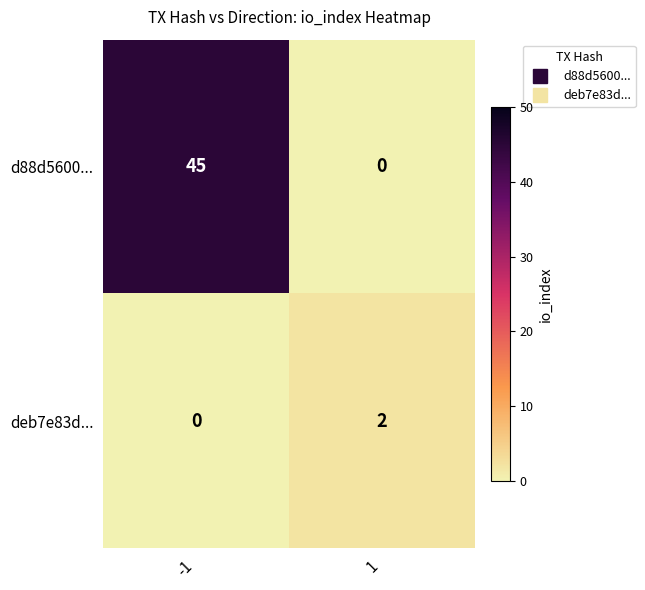

True or false: deb7e83d... has a value of 0 at -1.

True